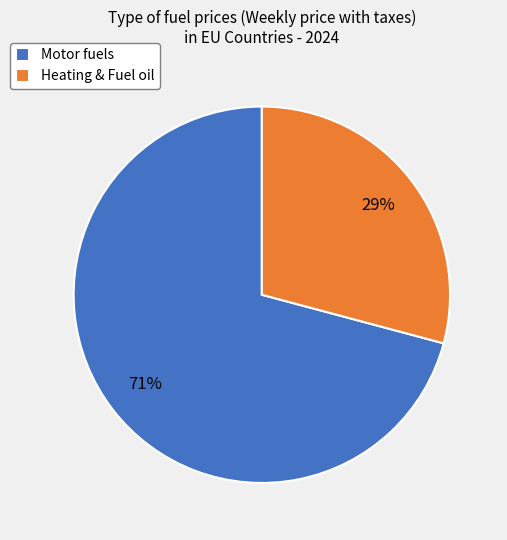

Is the sum of Motor fuels and Heating & Fuel oil greater than half?

Yes